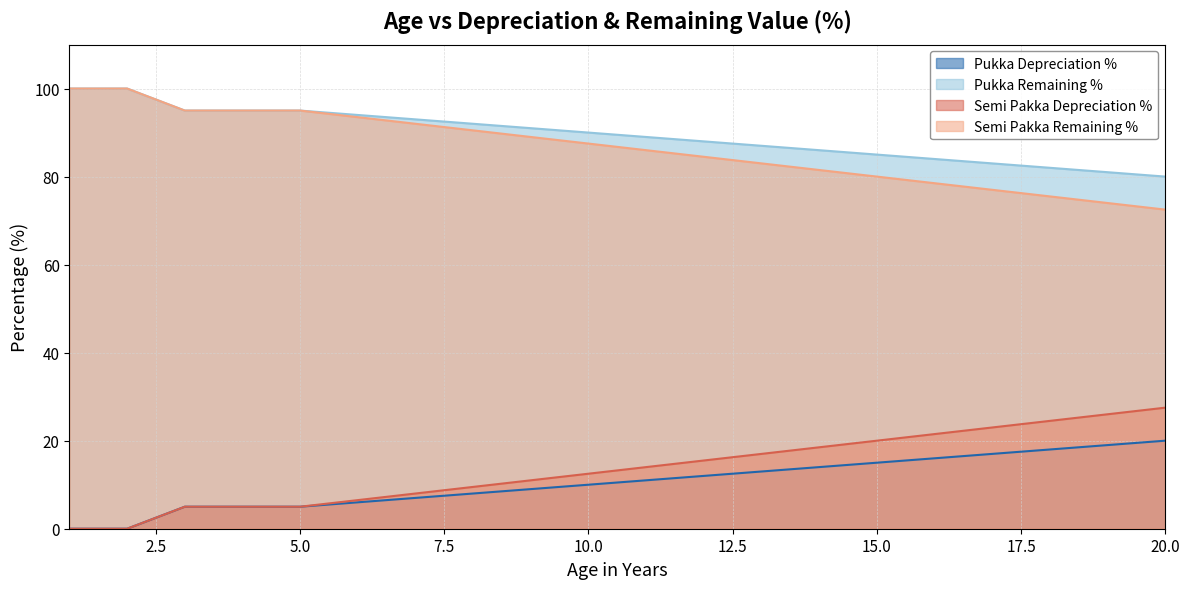

At which label is Semi Pakka Remaining % closest to 86?

11